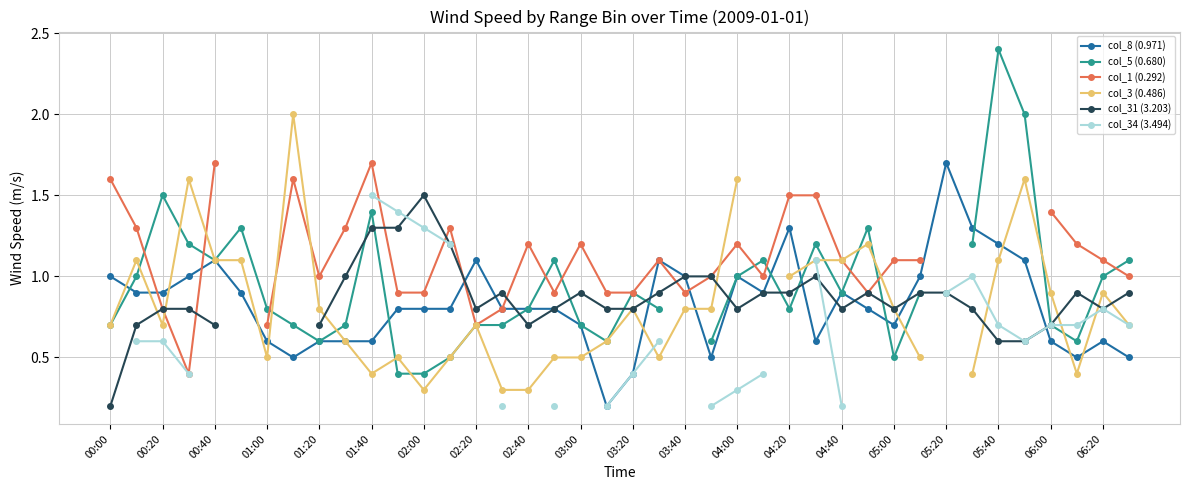

In col_3 (0.486), how many points are lower than both neighbors (excluding endpoints)?

6